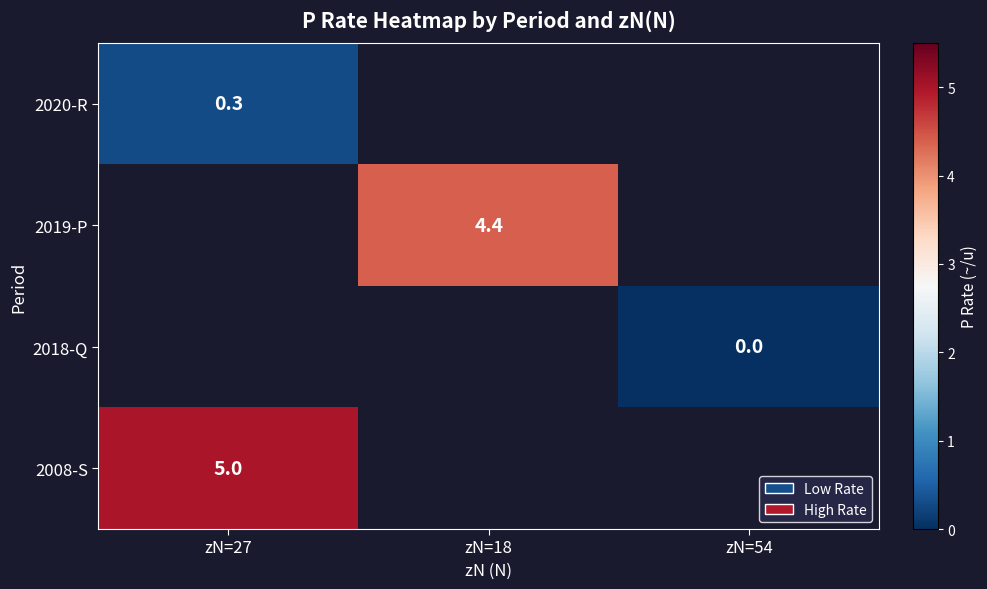

The value of 2008-S at zN=27 is 5.0. True or false?

True